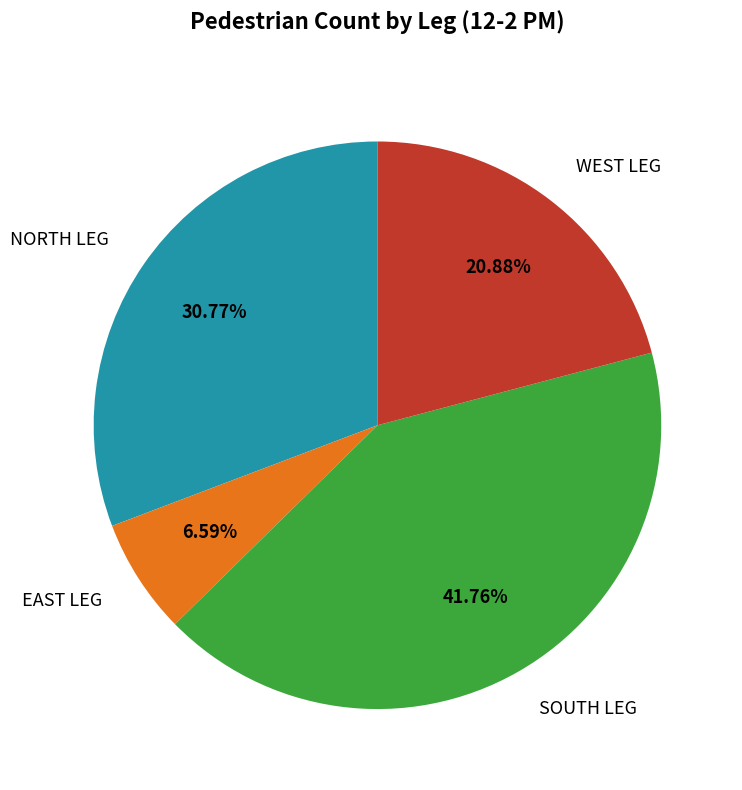

Count the number of slices in the pie.

4